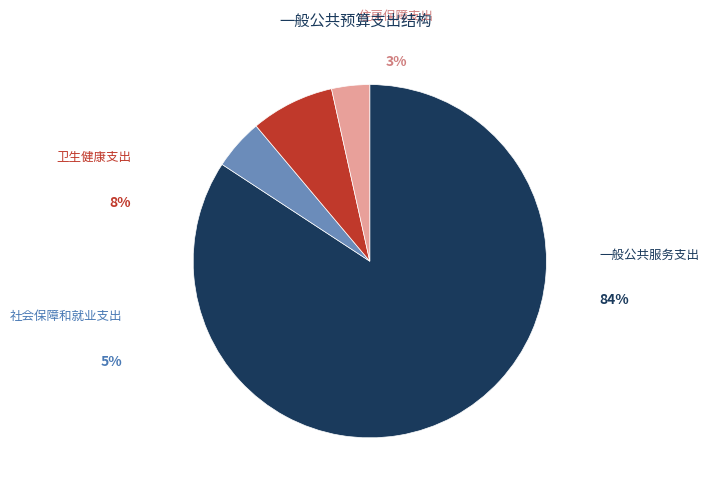

Which has a higher value, 社会保障和就业支出 or 卫生健康支出?

卫生健康支出